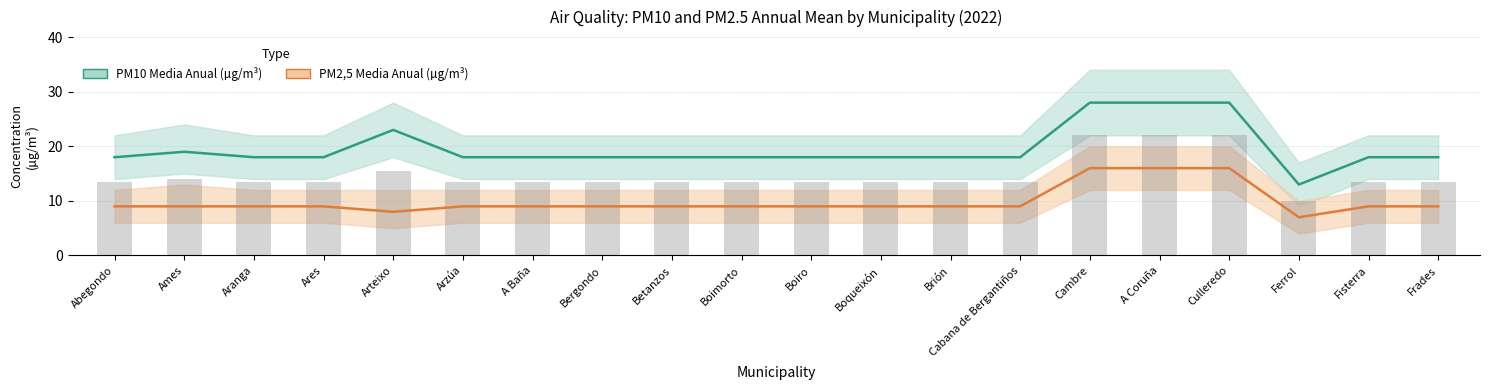

What is the sum of all PM2,5 Media Anual (µg/m³) values?

198